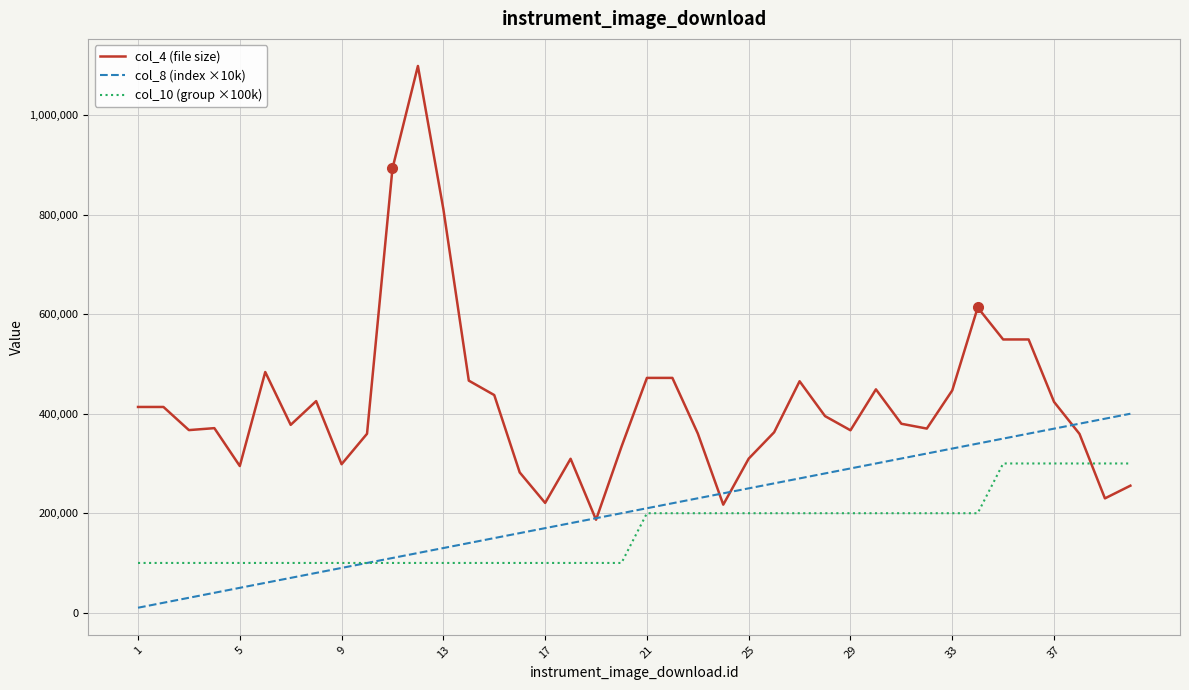

Which series has the largest total across all categories?

col_4 (file size)